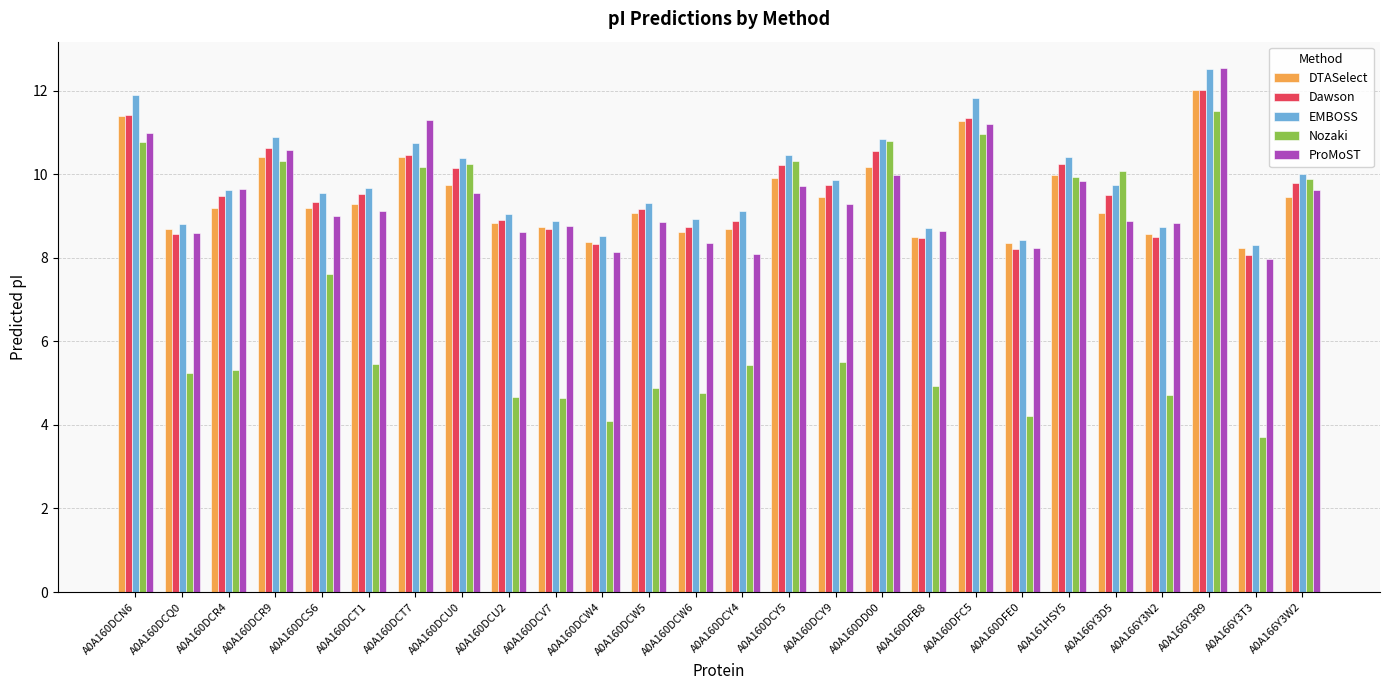

At which label is Nozaki closest to 7?

A0A160DCS6